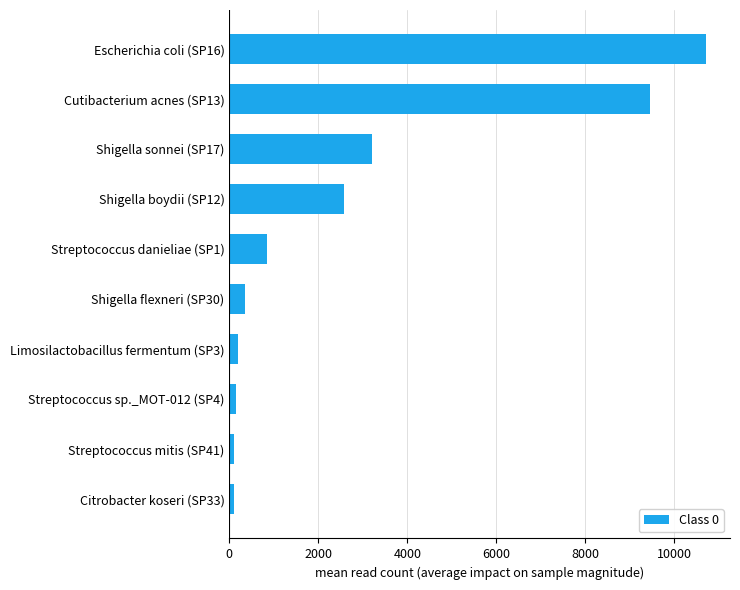

What is the sum of all values?

27702.0